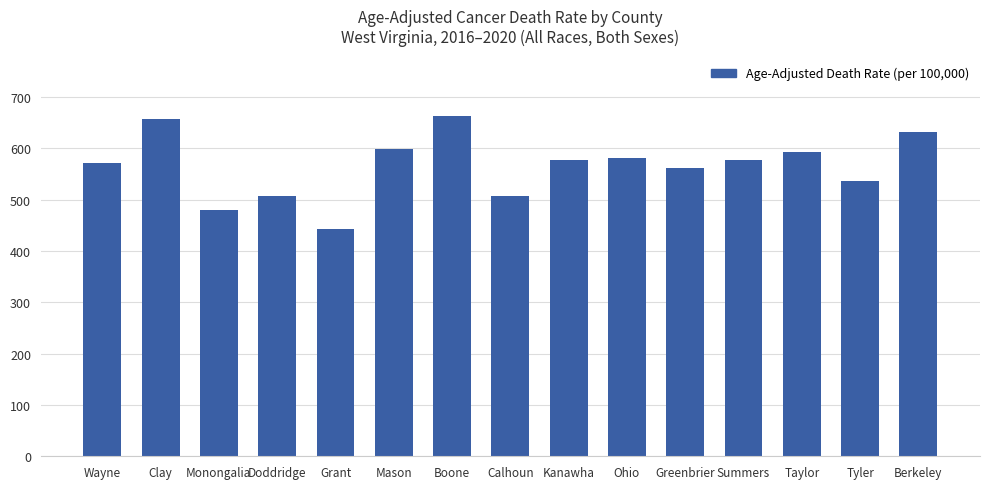

The chart shows a value of 560.7 at Greenbrier. True or false?

True